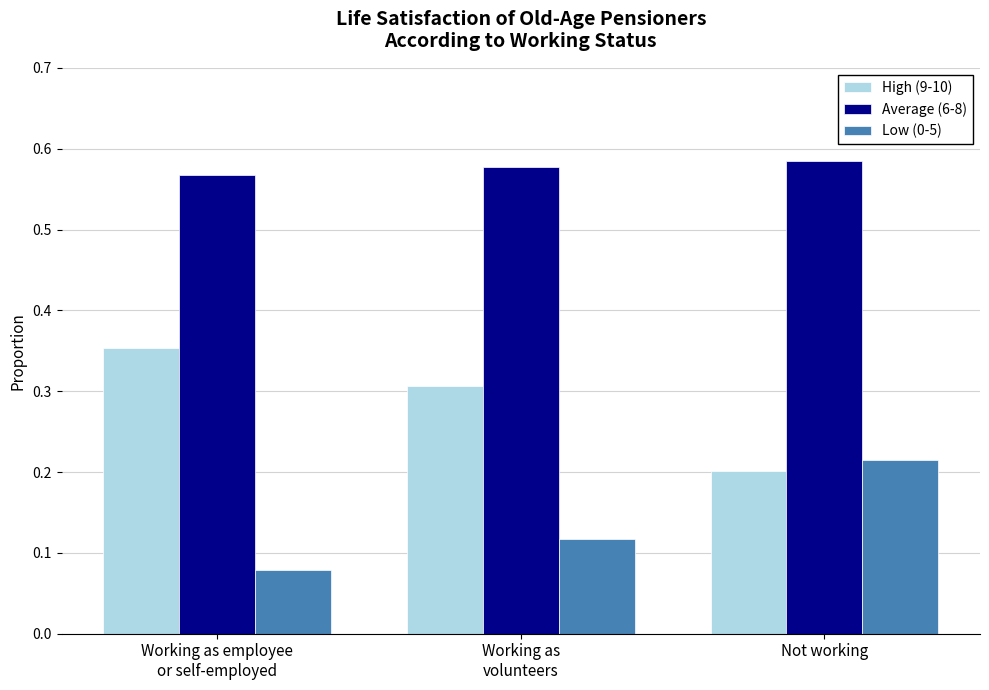

List the series in order of their peak value, lowest first.

Low (0-5), High (9-10), Average (6-8)